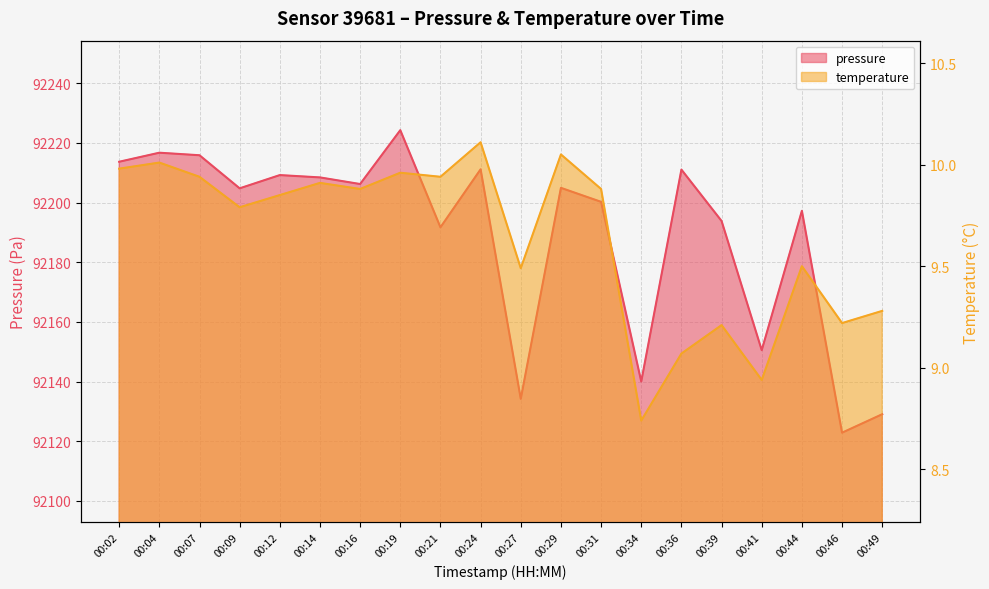

Reading left to right, list all the values displayed in this chart.

pressure: 92213.7	92216.7	92215.8	92204.8	92209.2	92208.4	92206.2	92224.2	92191.7	92211.1	92134.2	92204.9	92200.2	92140.0	92211.0	92193.8	92150.5	92197.2	92122.8	92129.0
temperature: 10.0	10.0	9.9	9.8	9.8	9.9	9.9	10.0	9.9	10.1	9.5	10.1	9.9	8.7	9.1	9.2	8.9	9.5	9.2	9.3